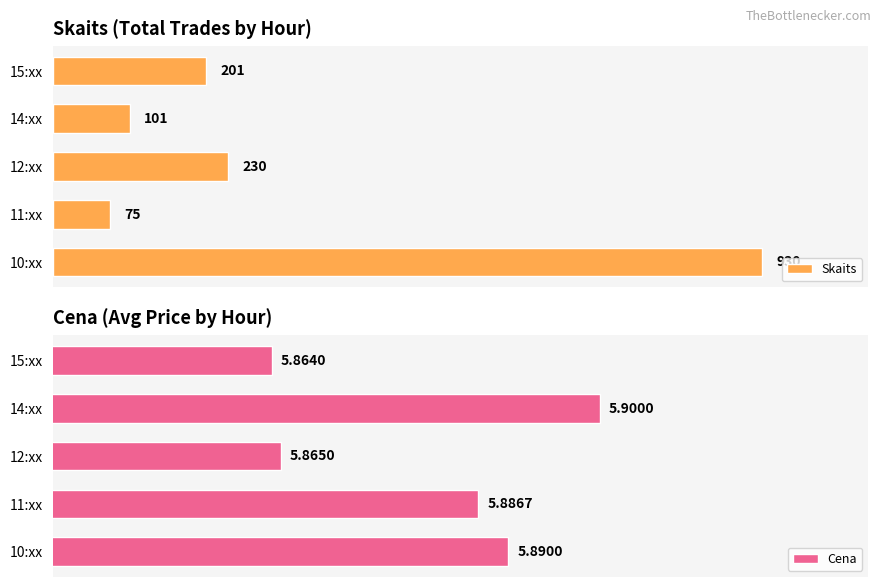

How many series are shown in this chart?

2